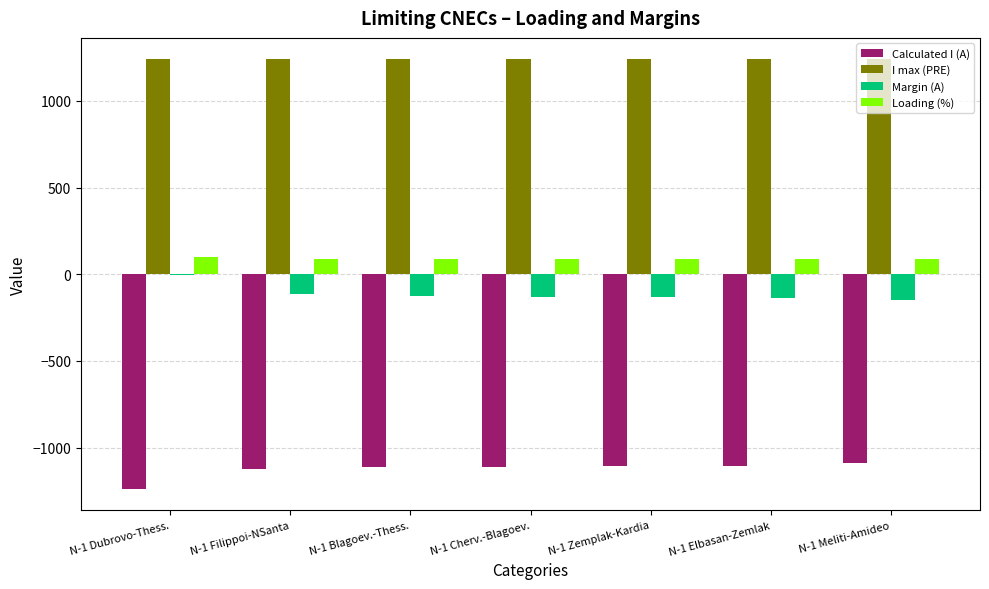

What is the greatest value displayed?

1240